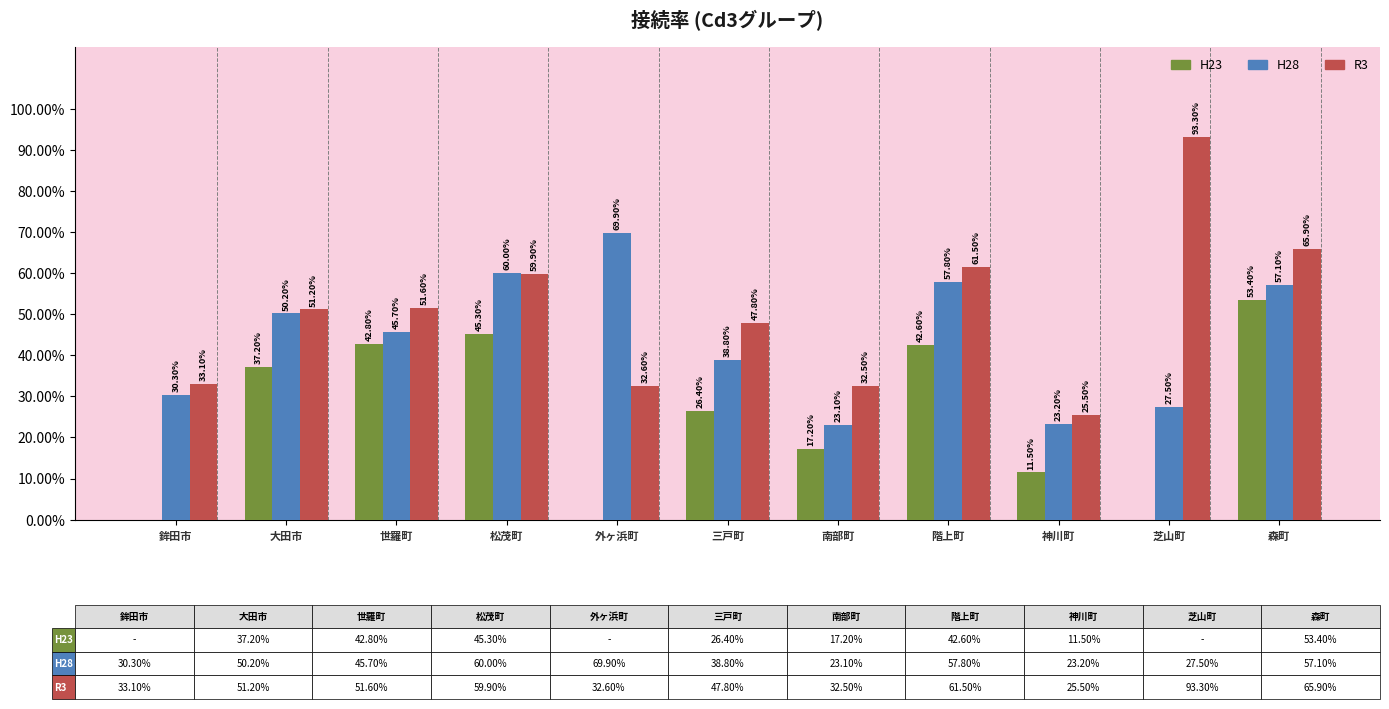

Are the bars horizontal?

No